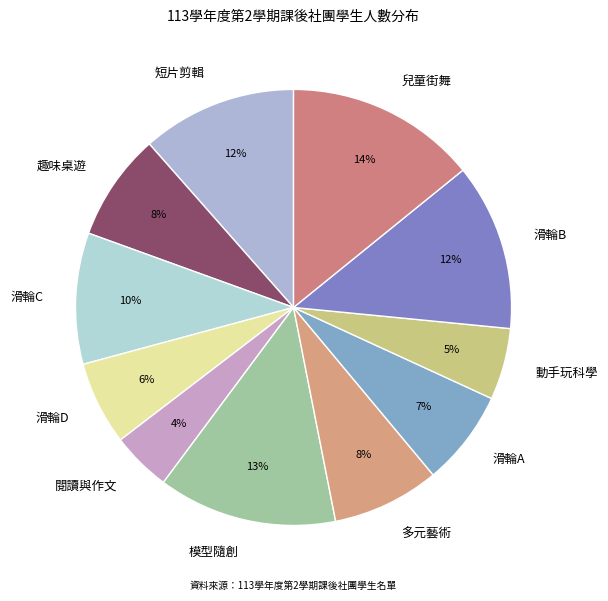

The 動手玩科學 slice represents 5% of the pie. True or false?

True